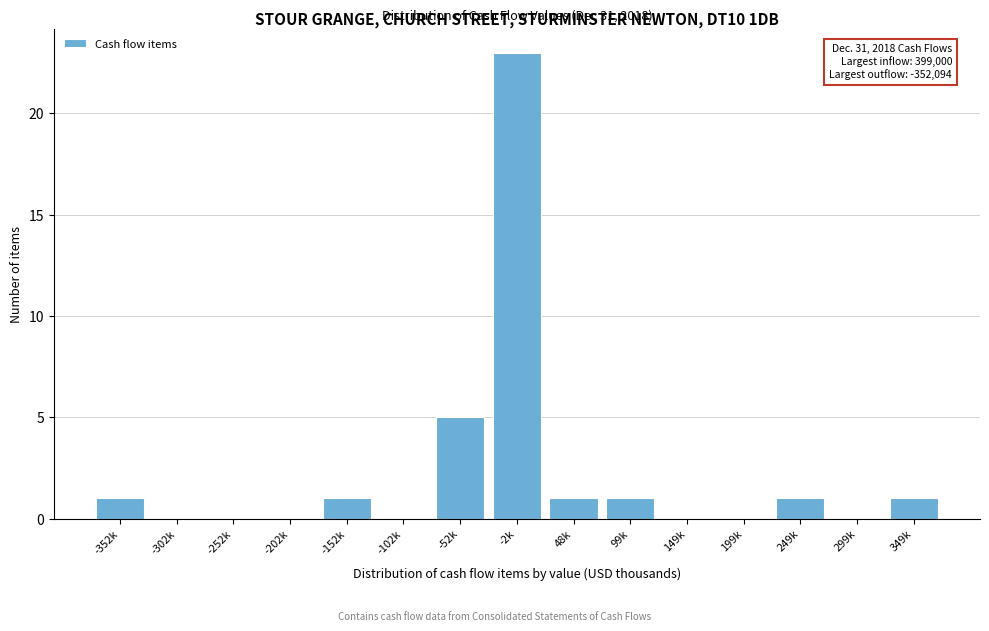

Reading right to left, list all the values displayed in this chart.

349k=1	299k=0	249k=1	199k=0	149k=0	99k=1	48k=1	-2k=23	-52k=5	-102k=0	-152k=1	-202k=0	-252k=0	-302k=0	-352k=1